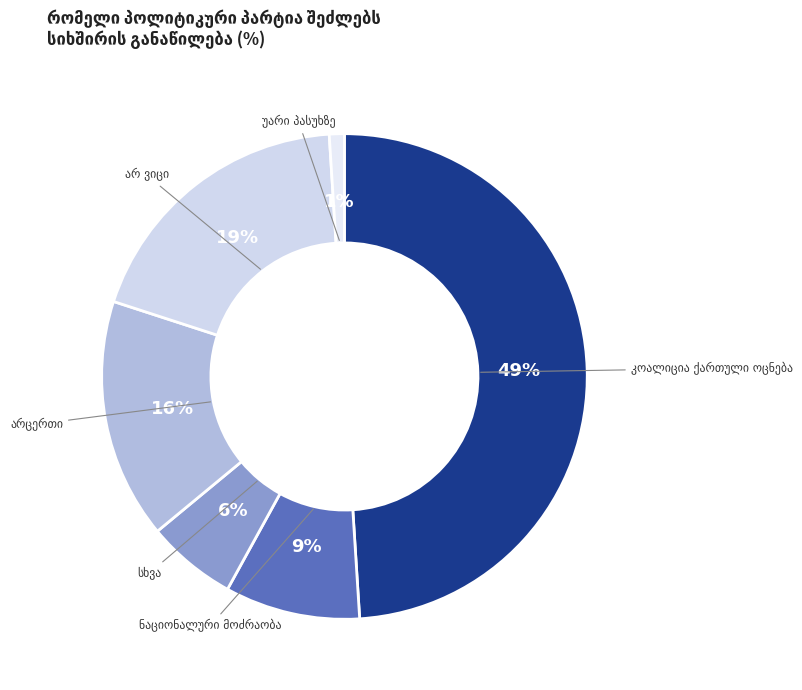

Is there a majority slice in this chart?

No